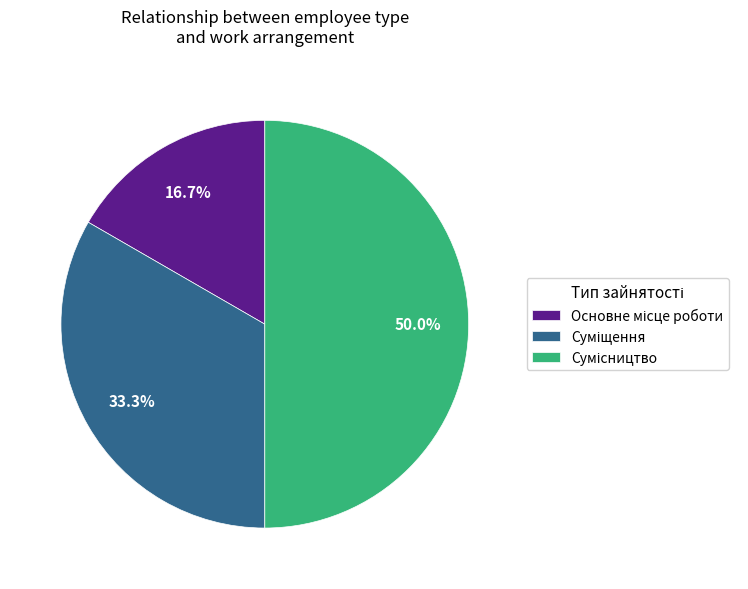

How many segments does this pie chart have?

3